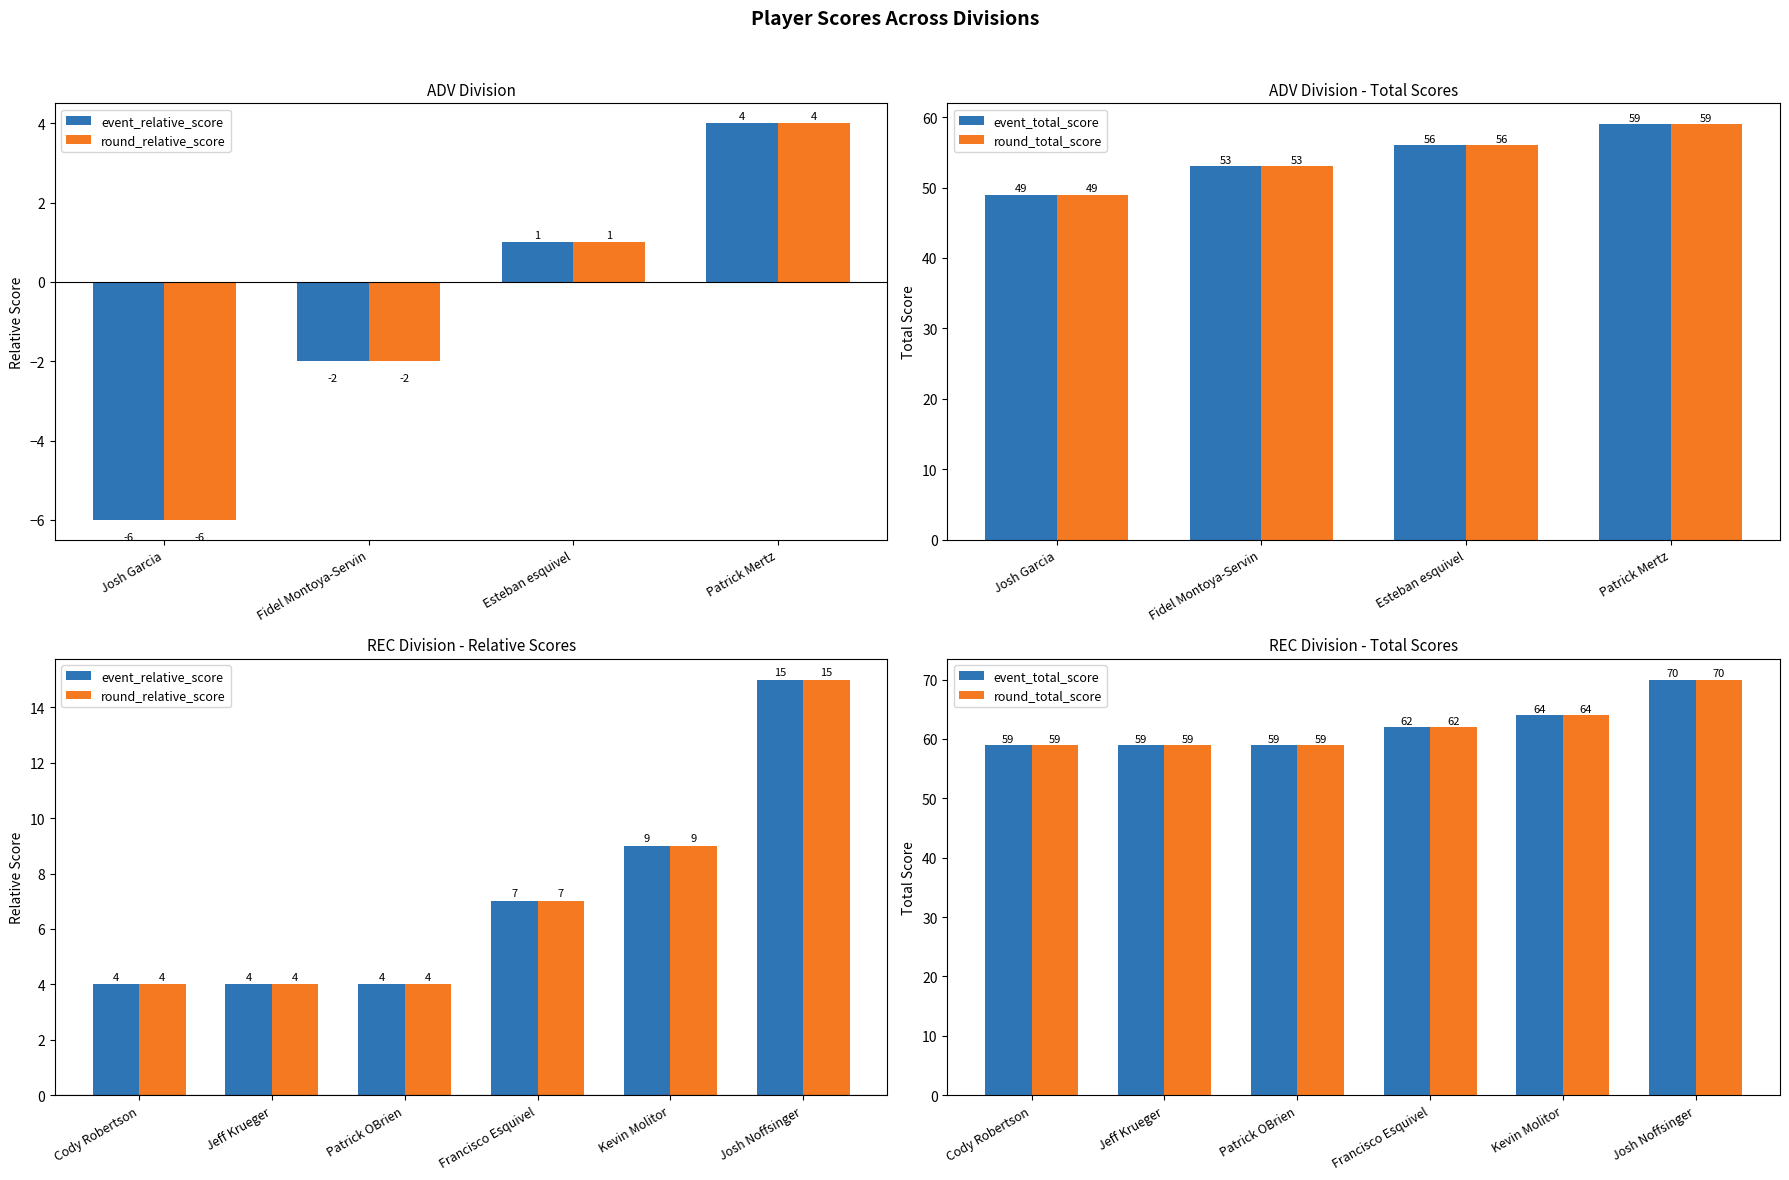

What position from the left is Kevin Molitor?

5